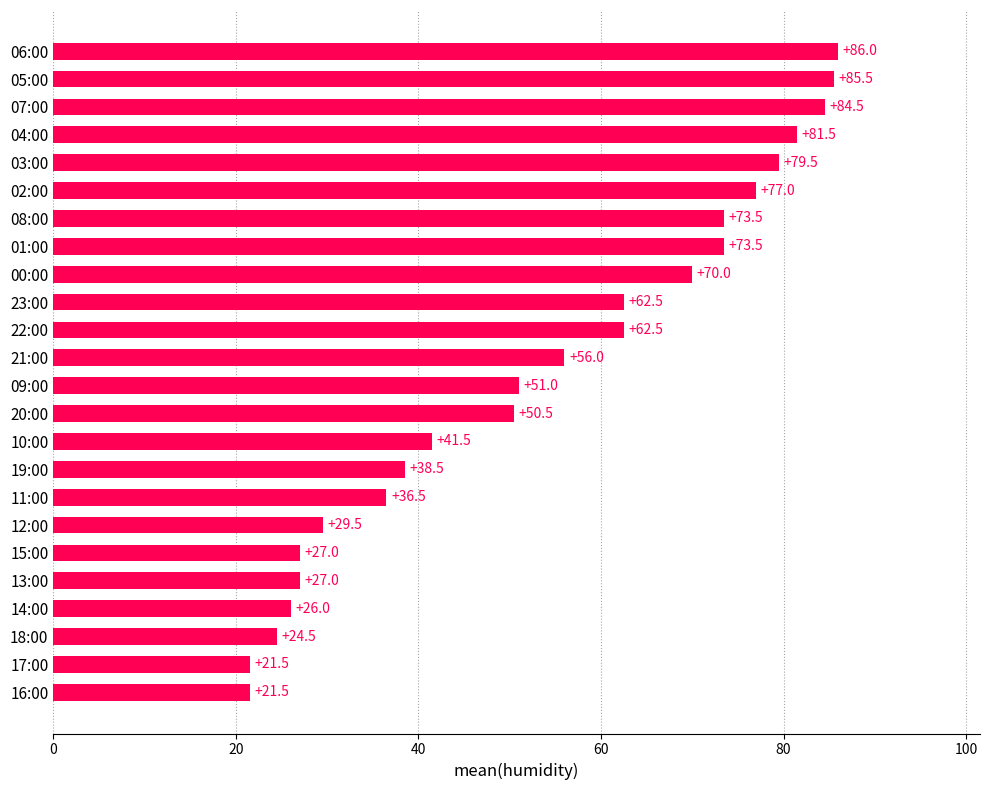

At which category does the chart reach its peak across all series?

06:00